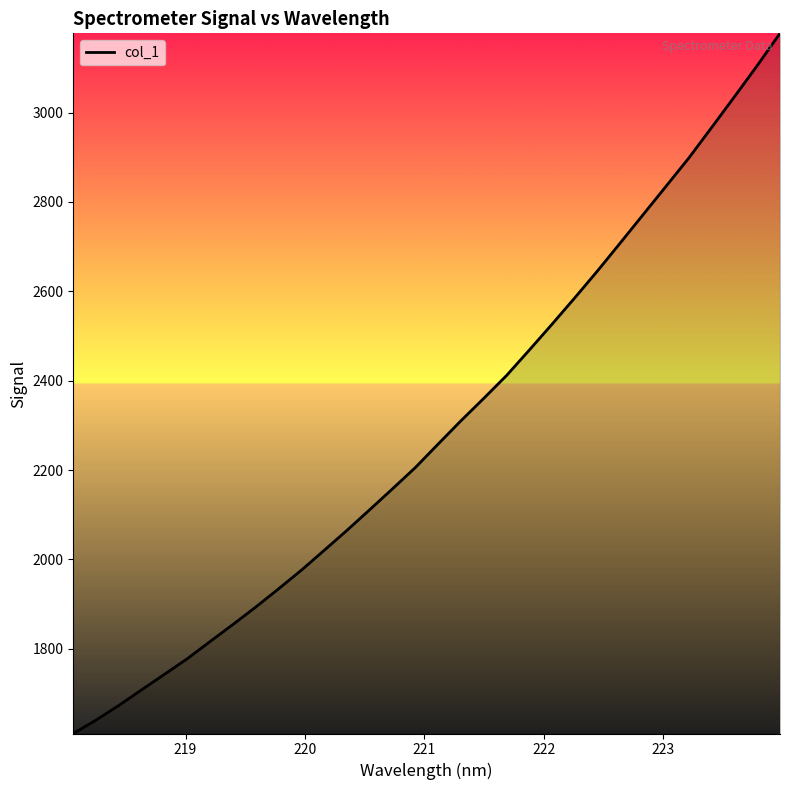

What is the minimum value shown in the chart?

1610.4